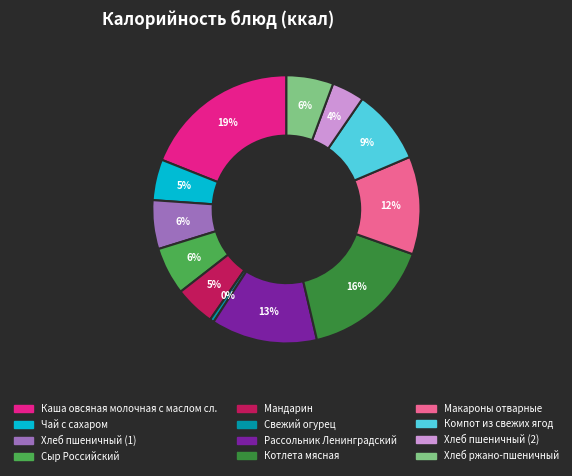

To the nearest percent, what is the combined percentage of Мандарин and Котлета мясная?

21%